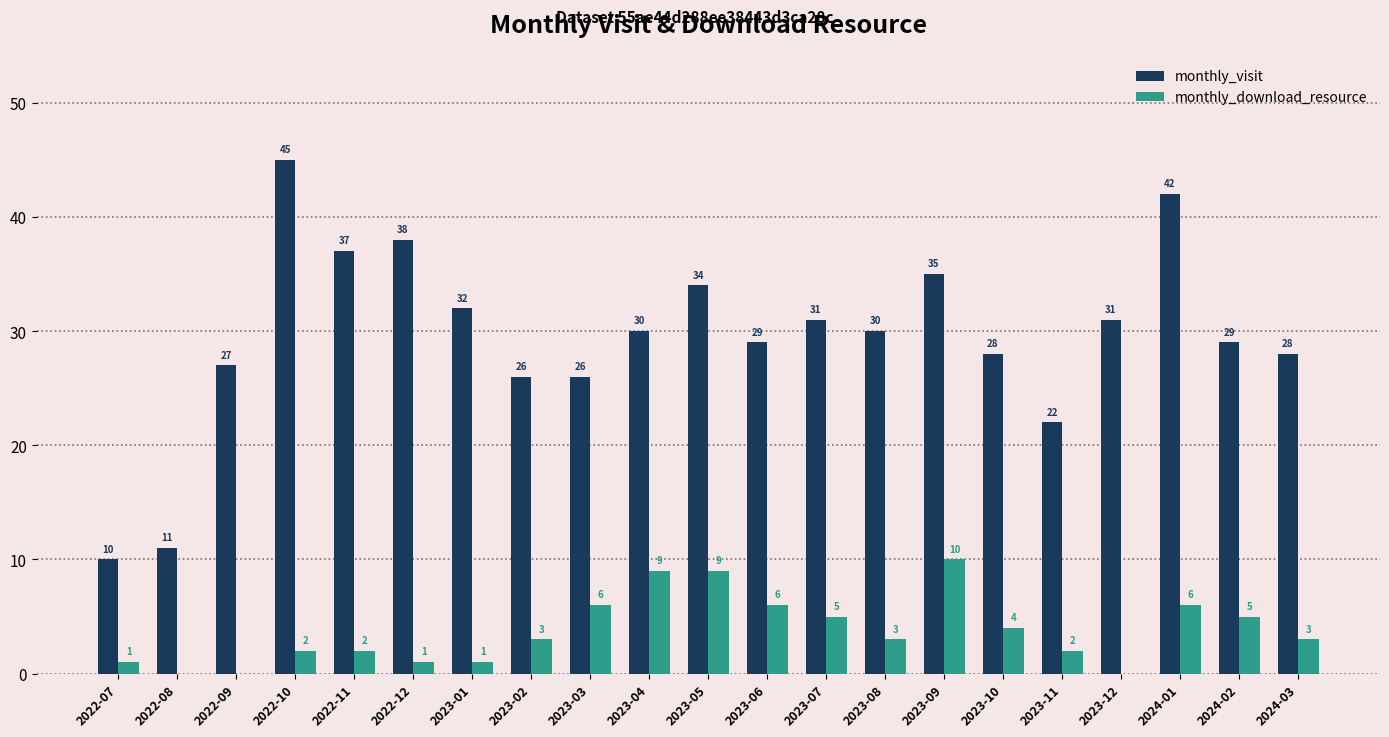

Are the bars grouped side by side (vs. stacked)?

Yes